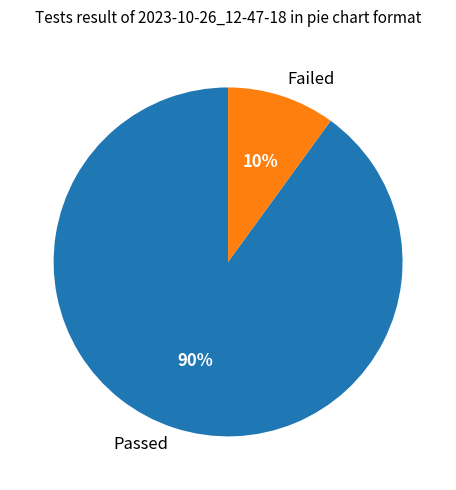

To the nearest percent, what percentage of the pie is Passed?

90%